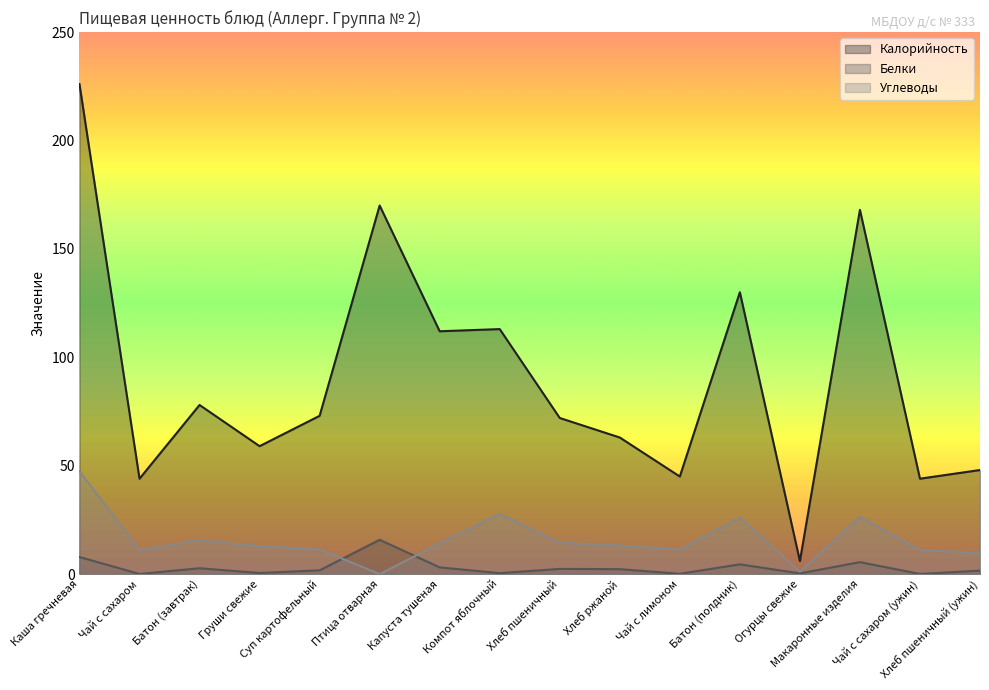

How many interior local peaks does the Калорийность series have?

5